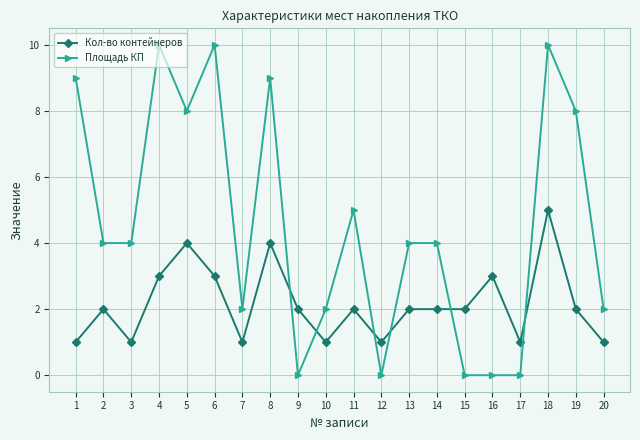

At which category is the sum across all series the highest?

18